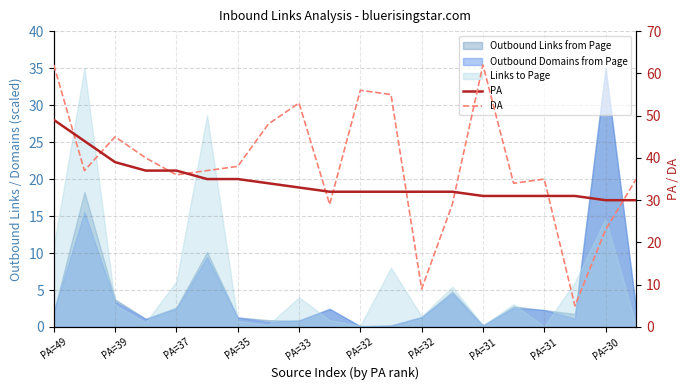

The PA series shows 31 at 15. True or false?

True